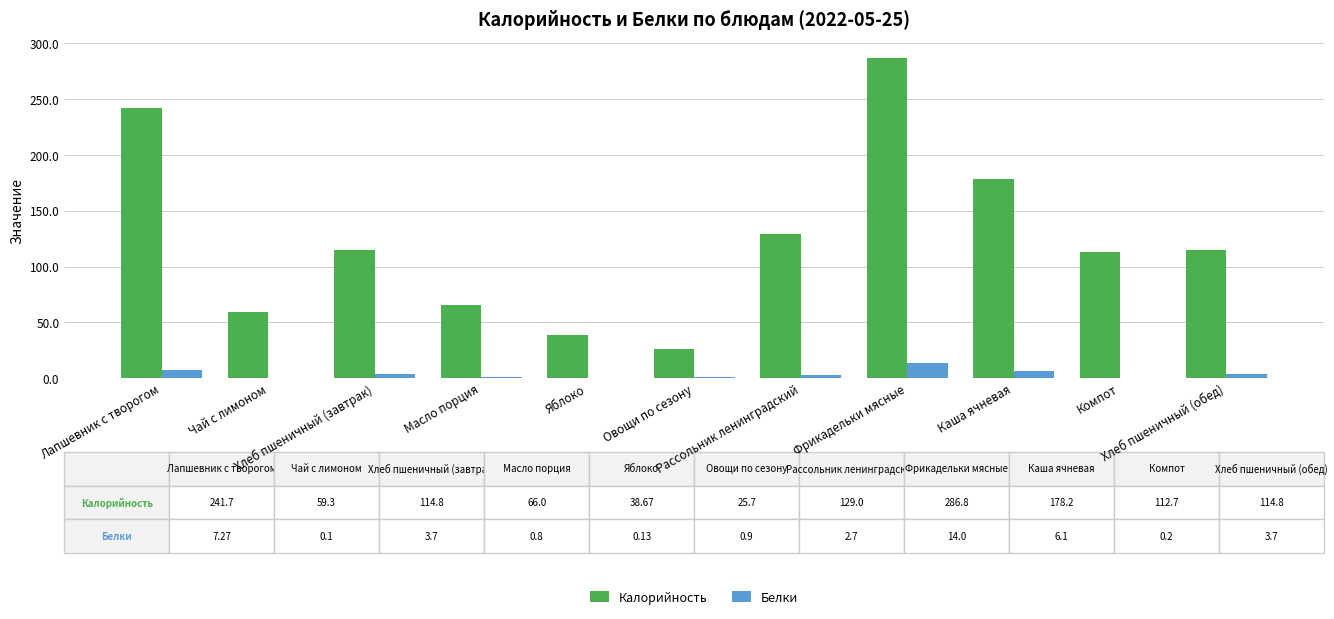

What is the sum of all Калорийность values?

1367.7